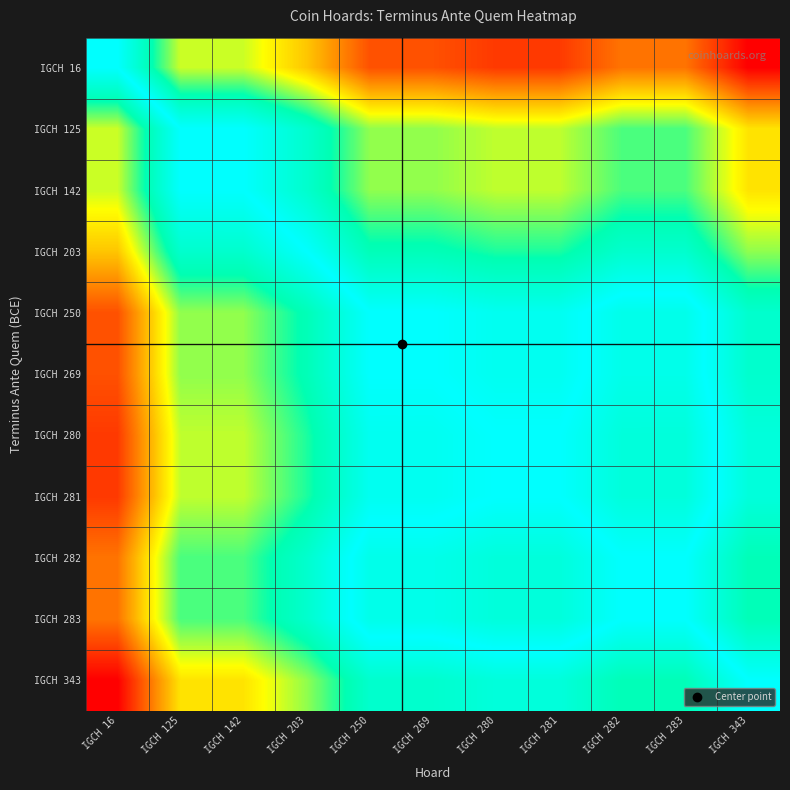

What is the spread (max minus min) of values at IGCH 281?

435